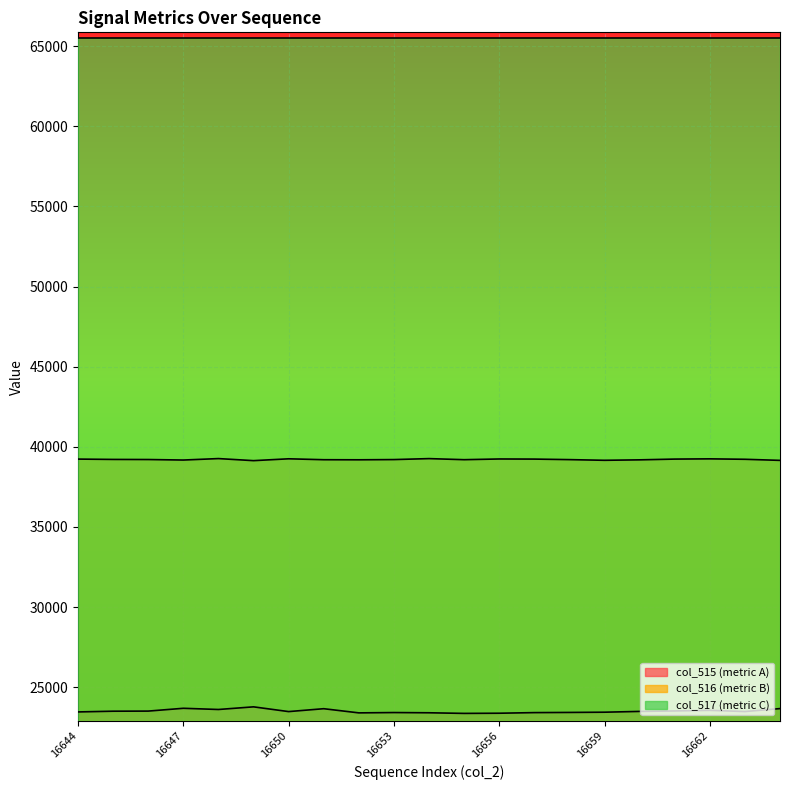

What is the value of the col_516 point at the 1st from the left?

39236